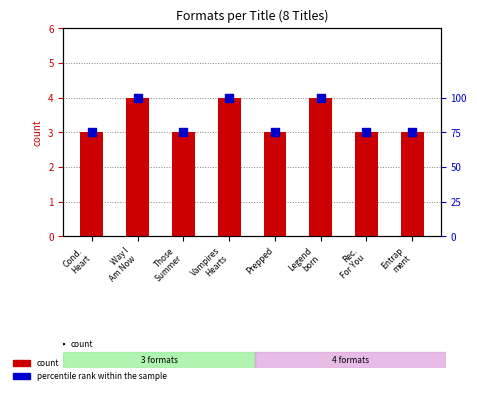

What is the total value across all series at Rec.
For You?

78